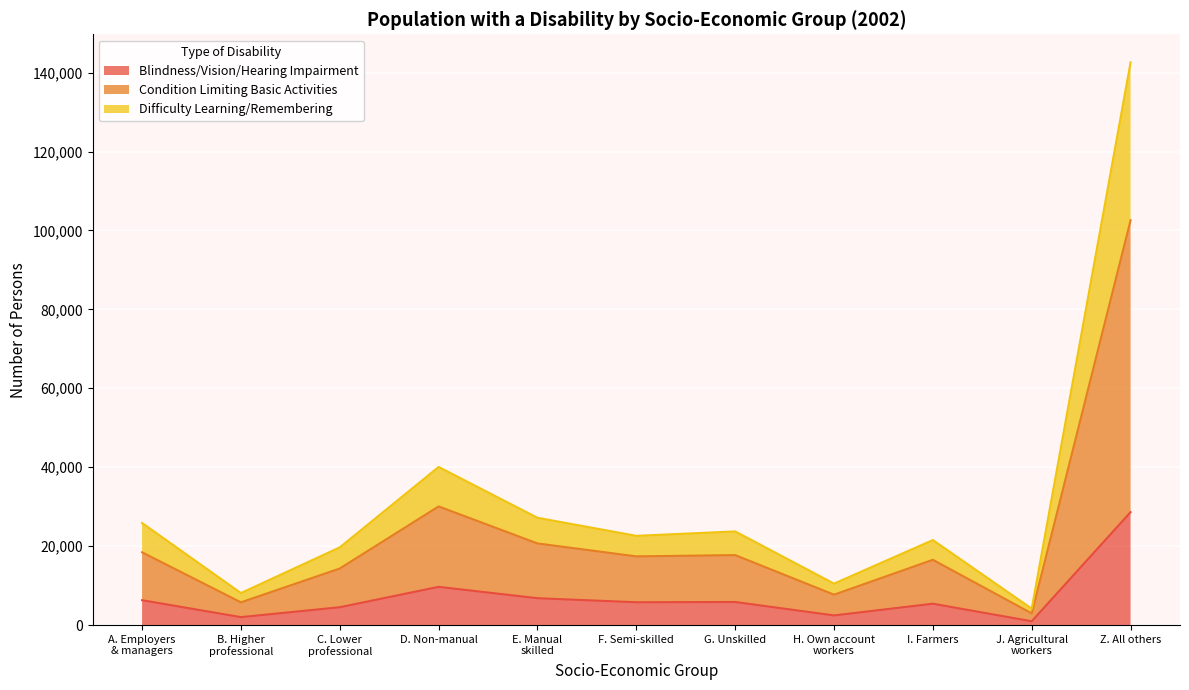

Is it true that A condition that substantially limits one or more basic activities equals 11620 at B. Higher professional?

False